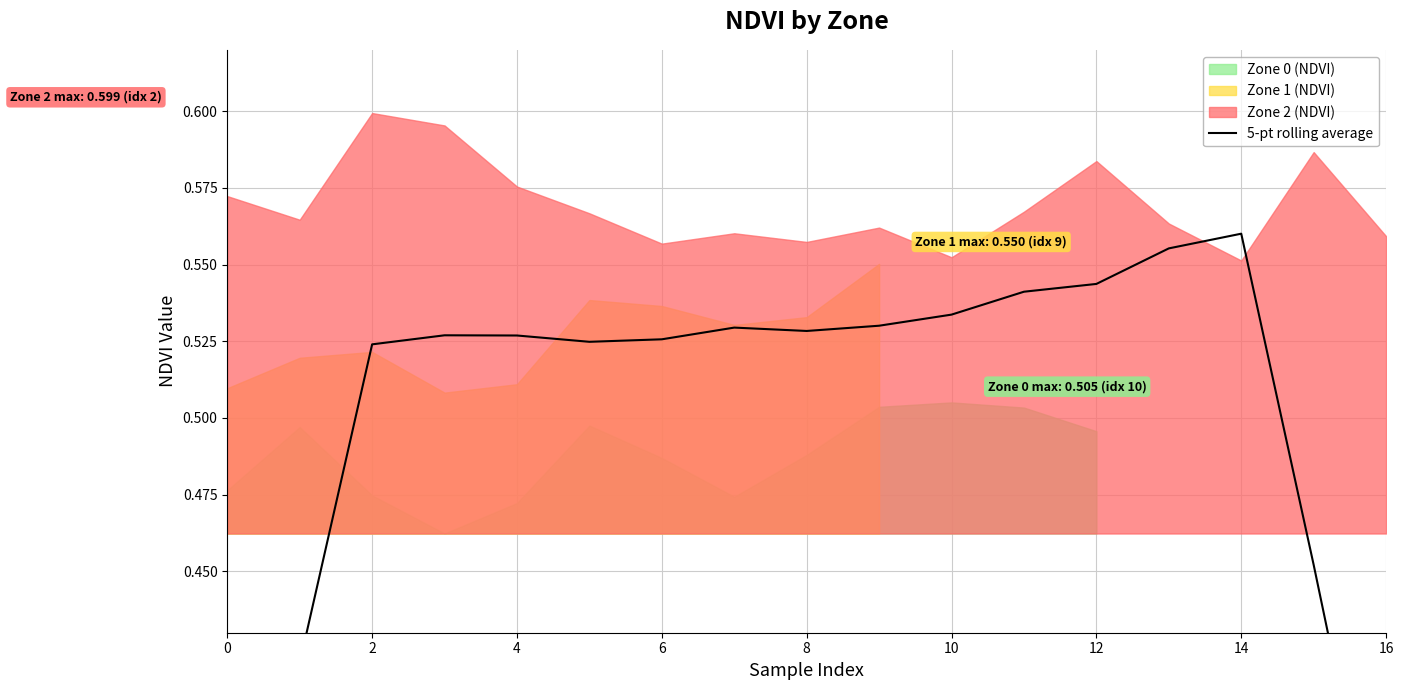

The value at 14 is 0.6. True or false?

True